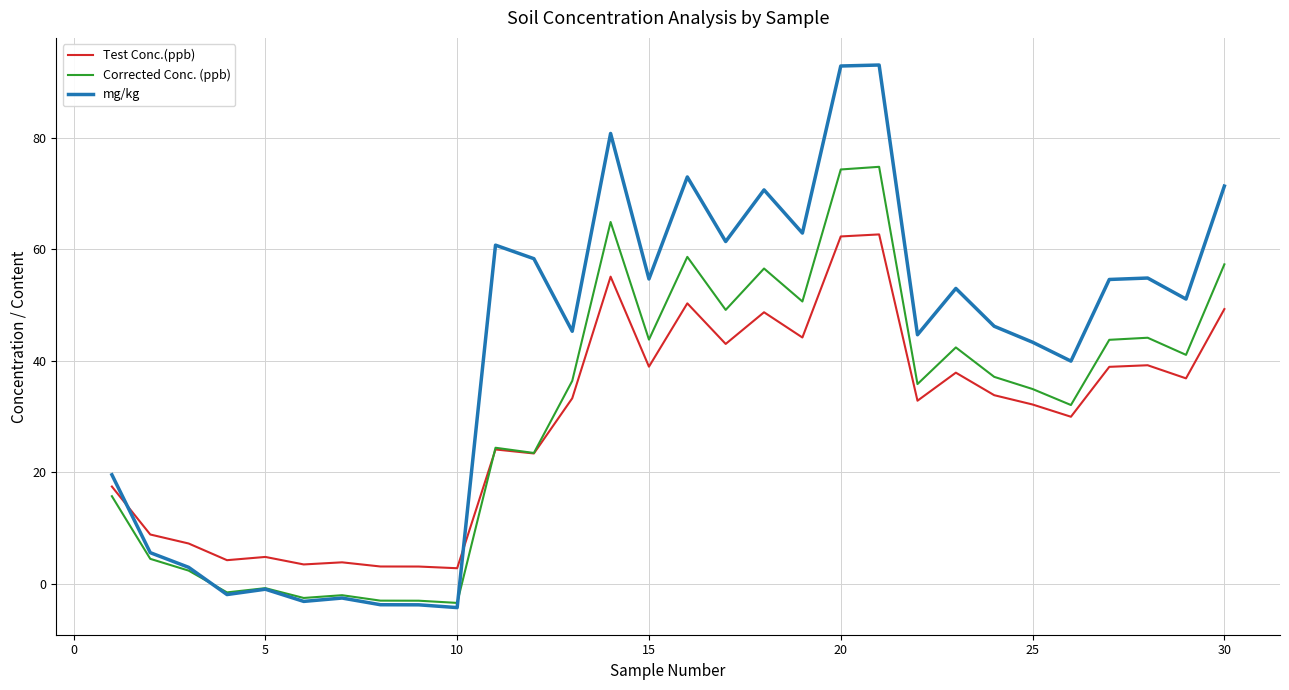

Rank the series by their maximum value, from highest to lowest.

mg/kg, Corrected Conc. (ppb), Test Conc.(ppb)